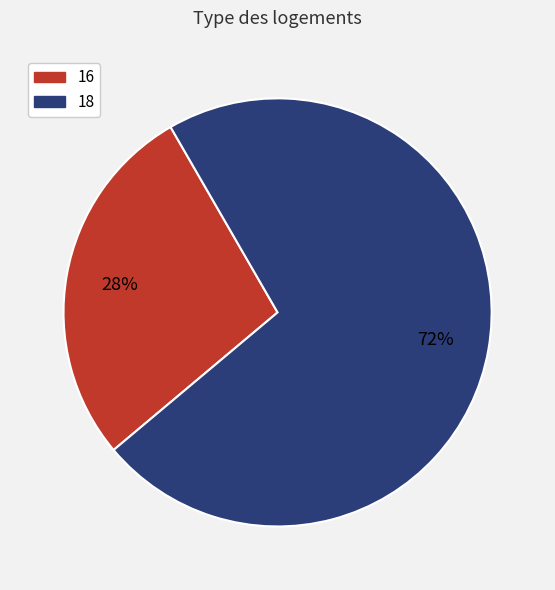

Approximately how many times larger is the value at 16 compared to 18?

0.4